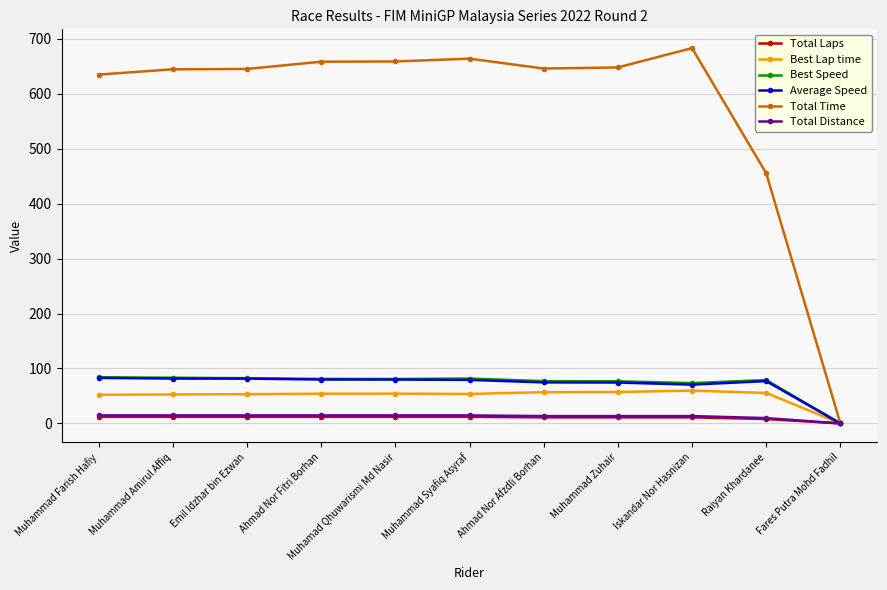

What is the maximum value for Best Speed?

84.0